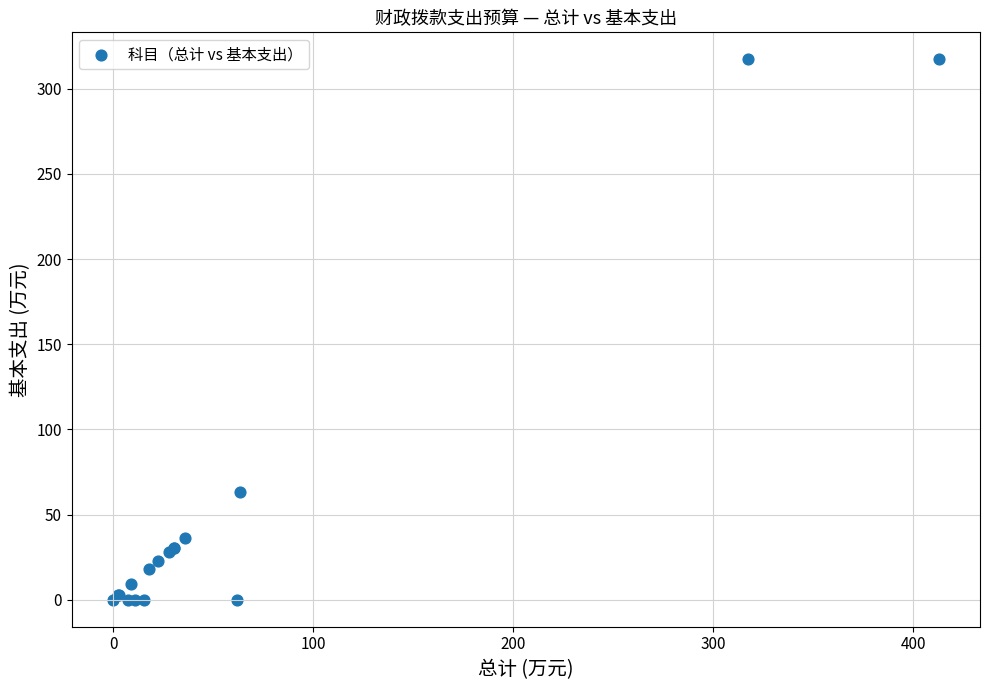

What Y value in the scatter plot is closest to 158?

63.3